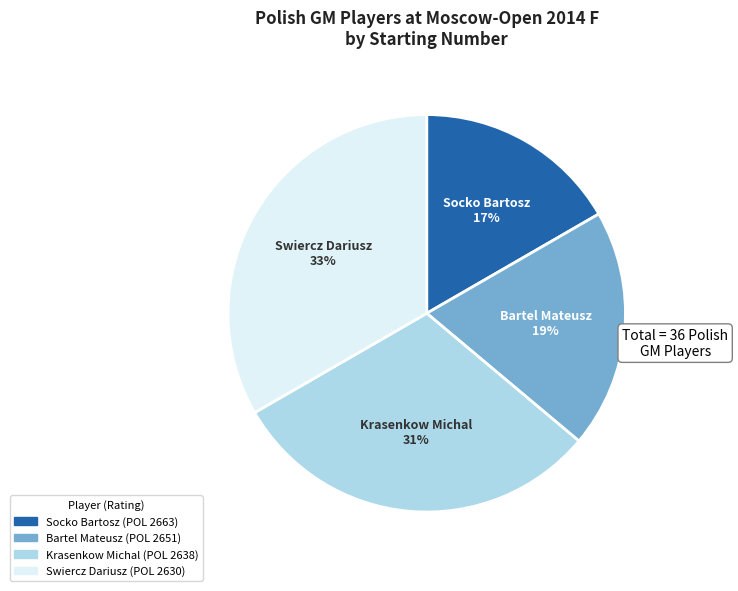

True or false: Bartel Mateusz accounts for 11% of the total.

False